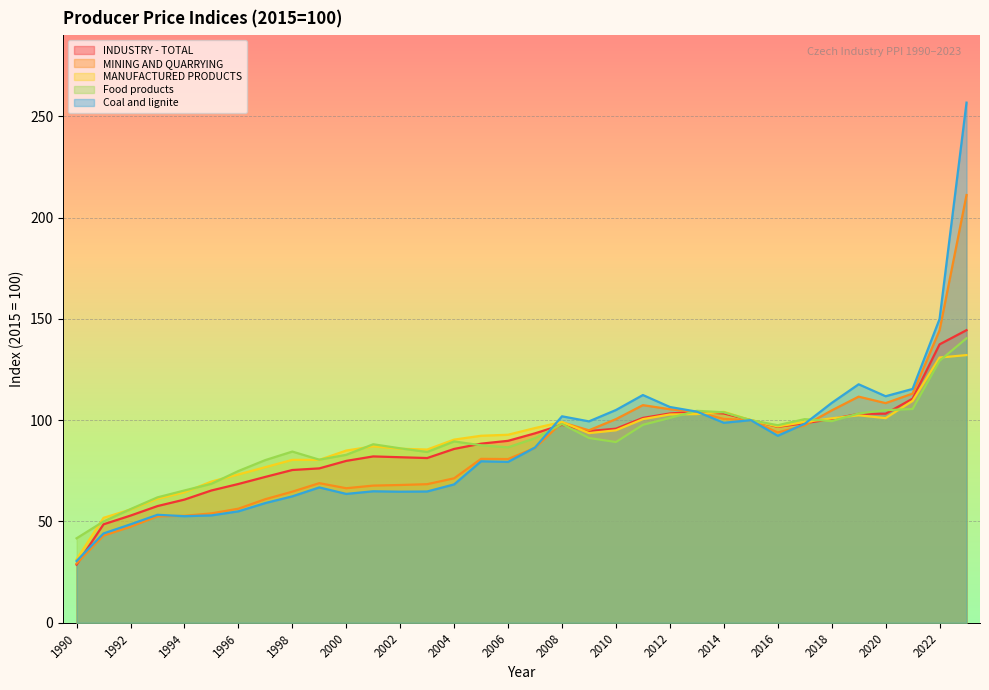

Where is the first local minimum for Coal and lignite?

1994